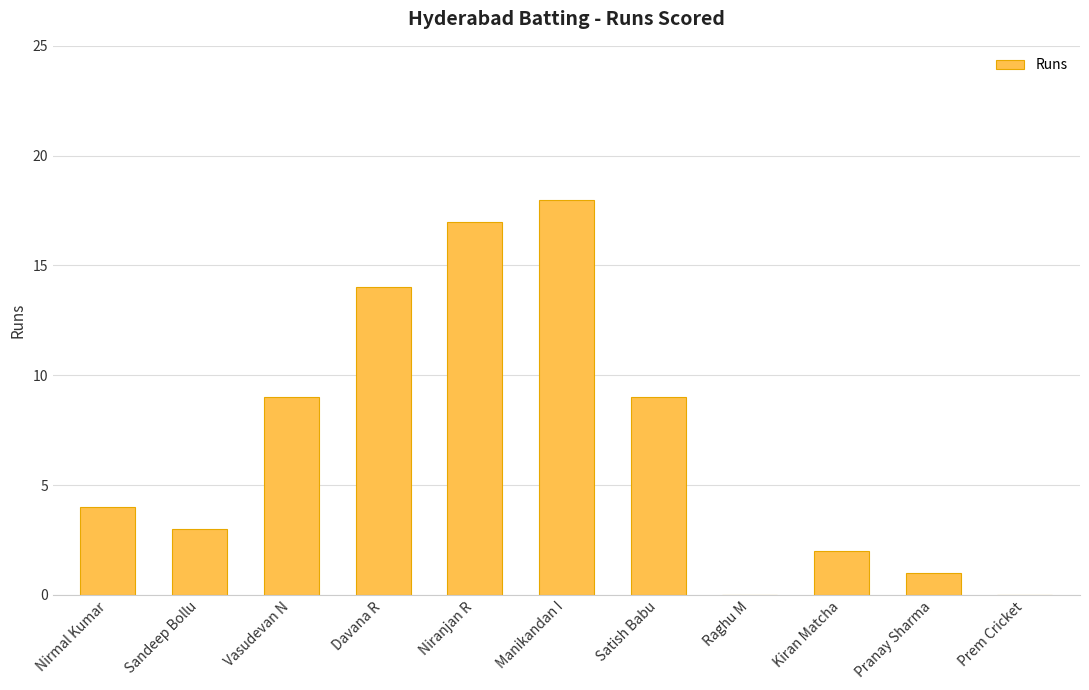

Between Niranjan R and Sandeep Bollu, which is larger?

Niranjan R